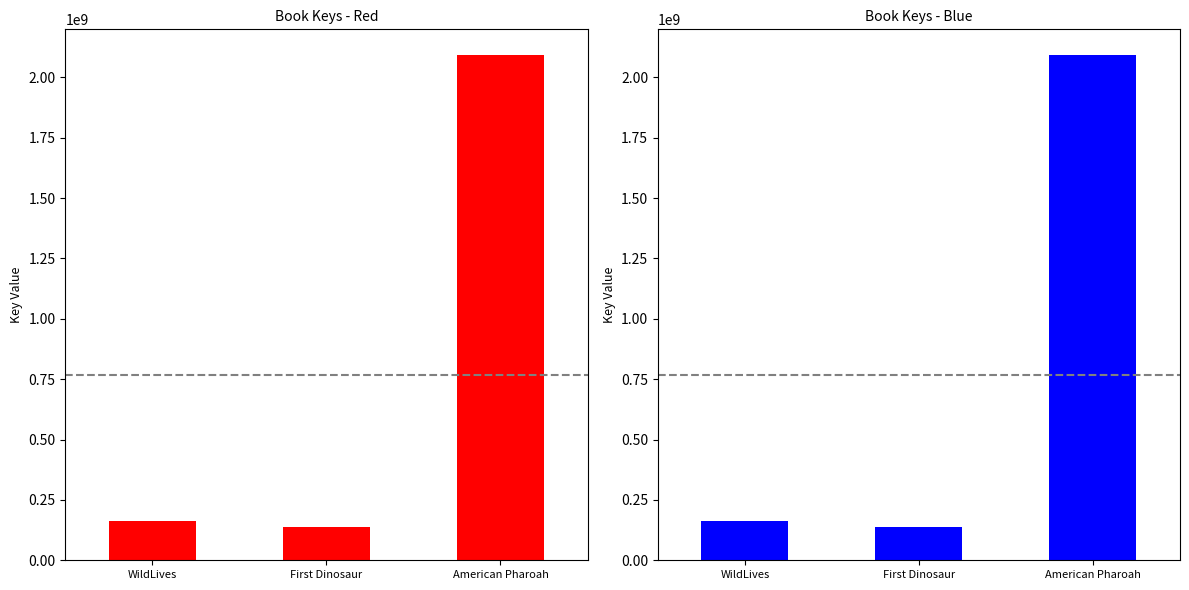

What is the maximum value shown in the chart?

2094169810